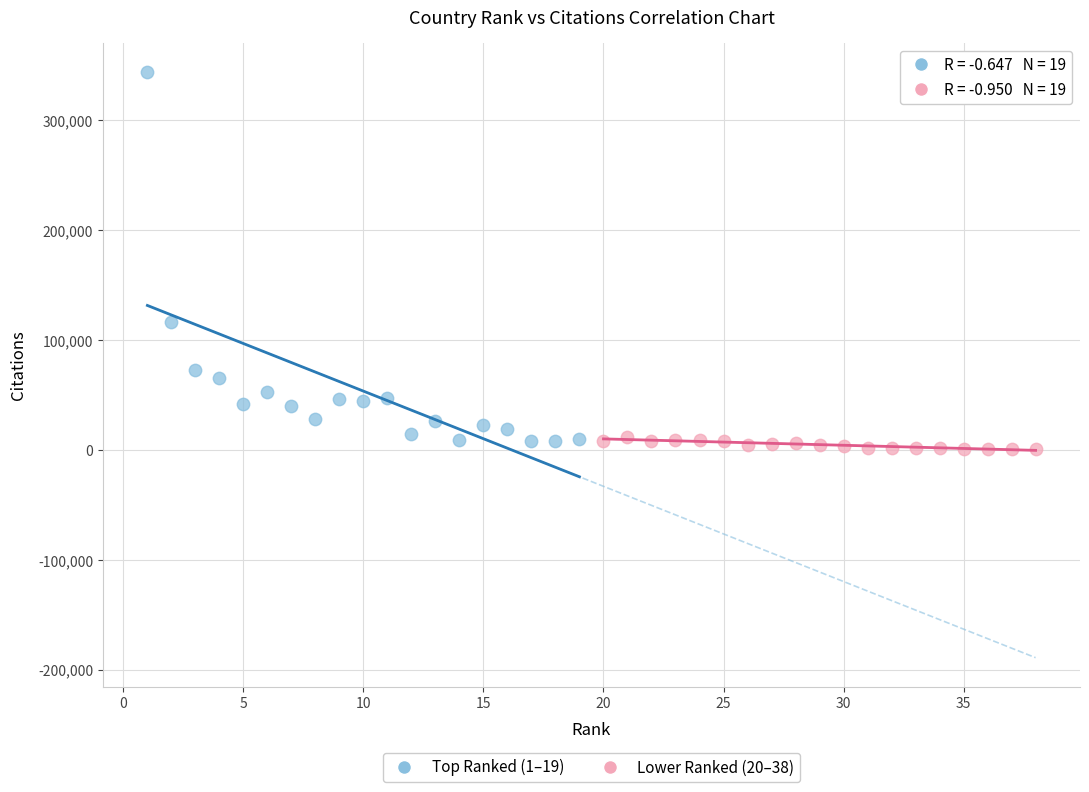

Which series reaches the maximum Y coordinate?

Top Ranked (1–19)